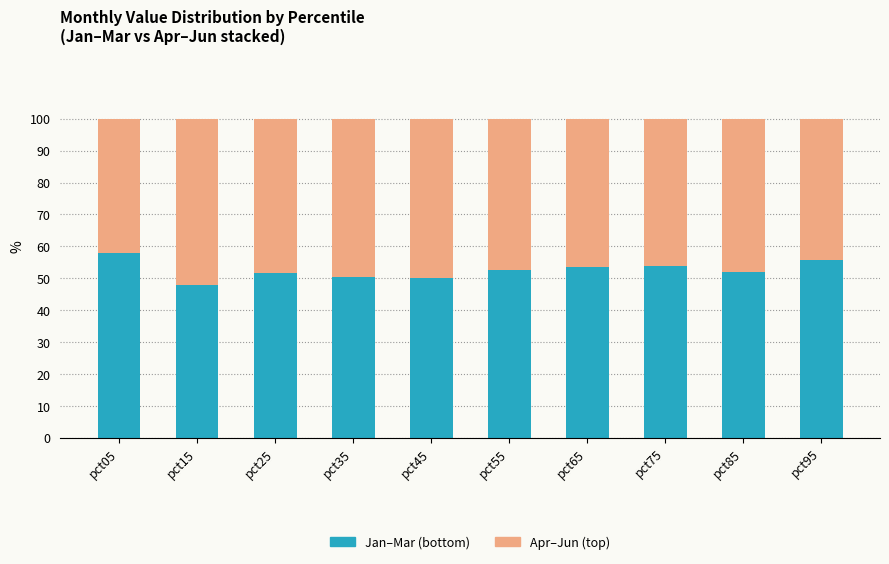

How many bars are there in total?

10